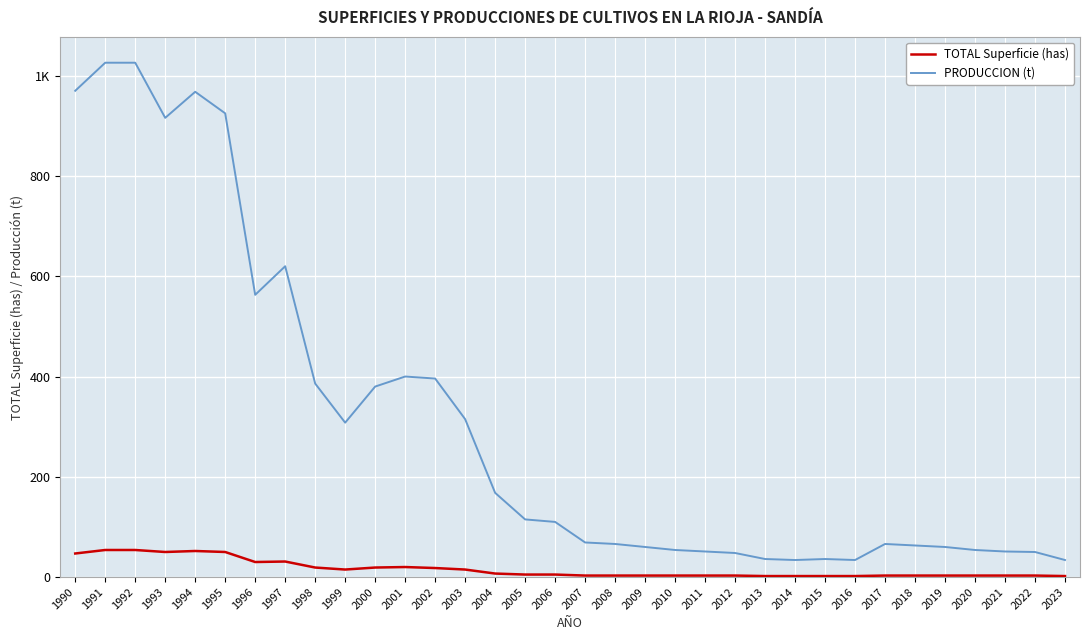

Does the chart display data point markers on the line(s)?

No